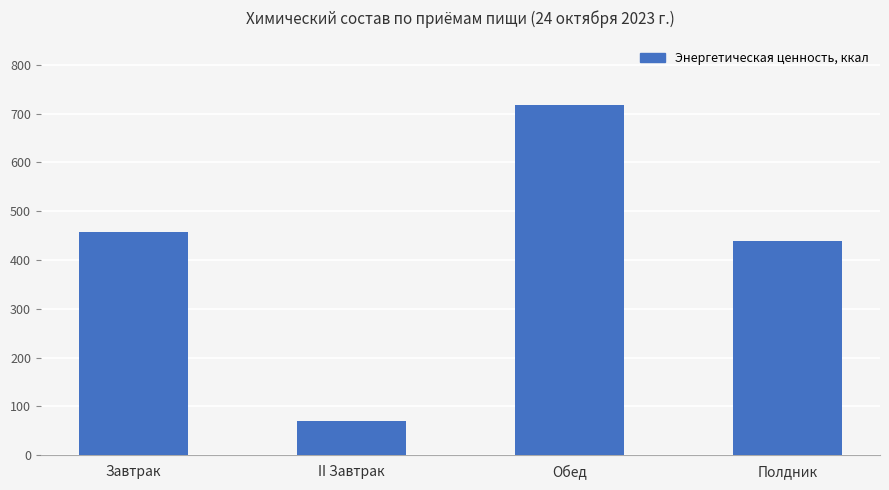

What is the difference between the values at II Завтрак and Обед?

647.9